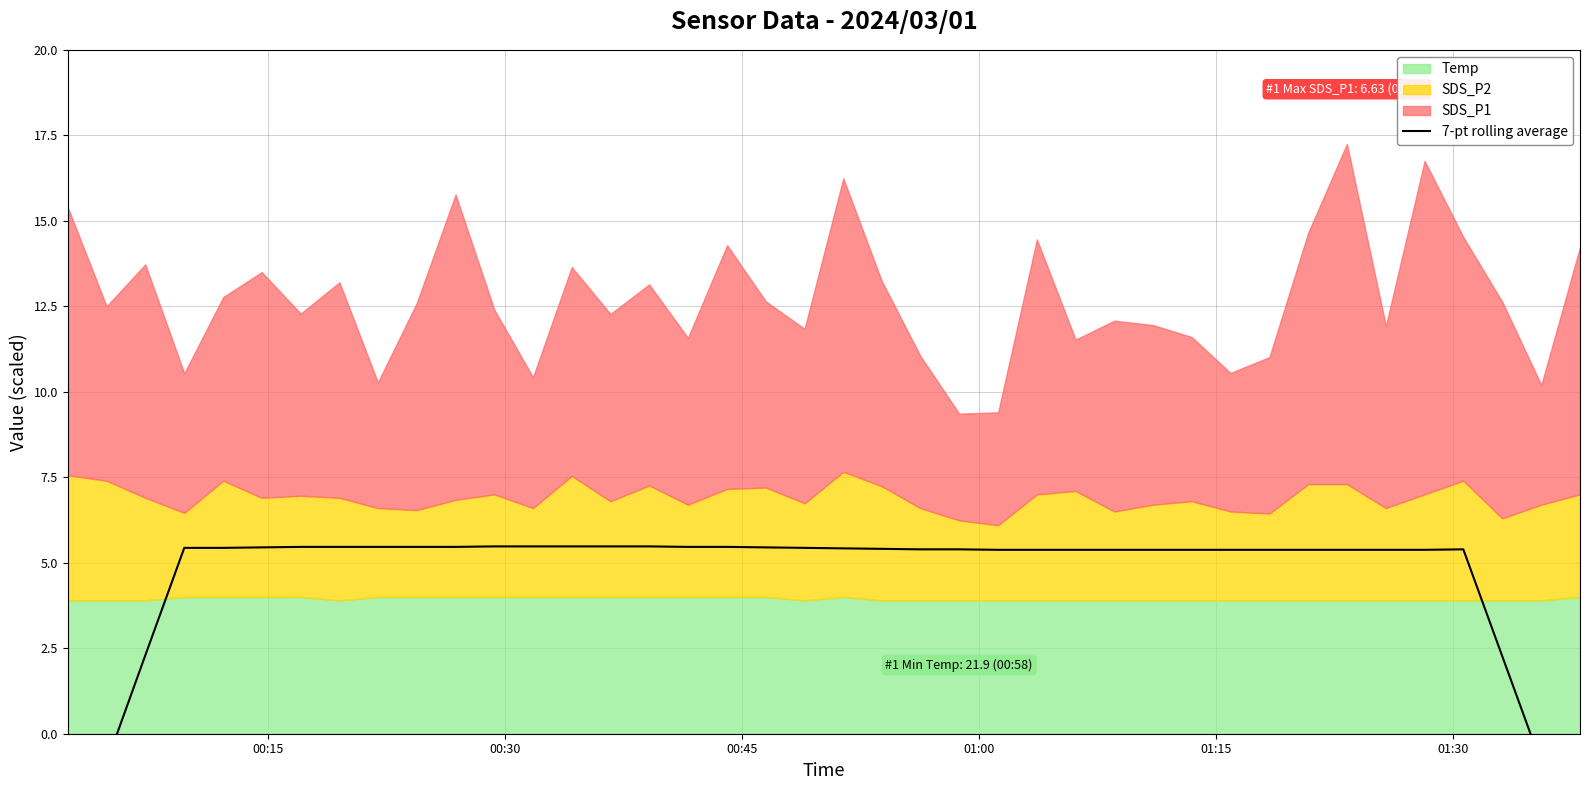

How many data points are less than 5?

6